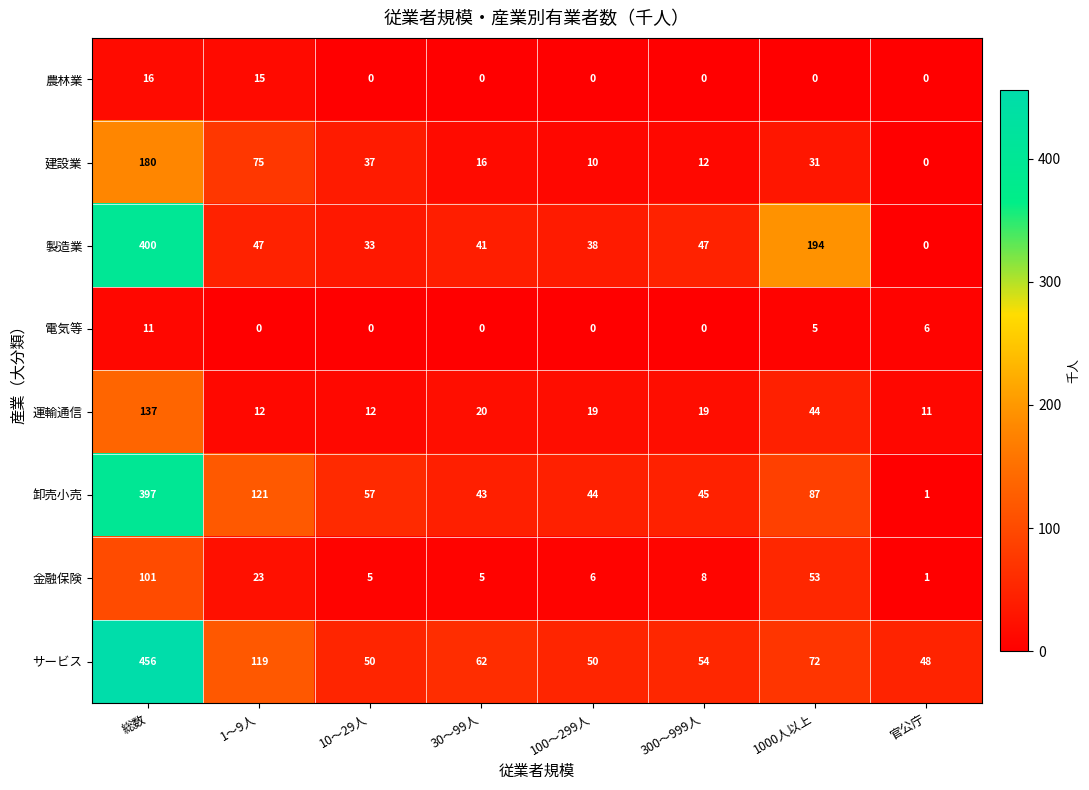

Between 300～999人 and 1000人以上, which series saw the biggest shift?

製造業